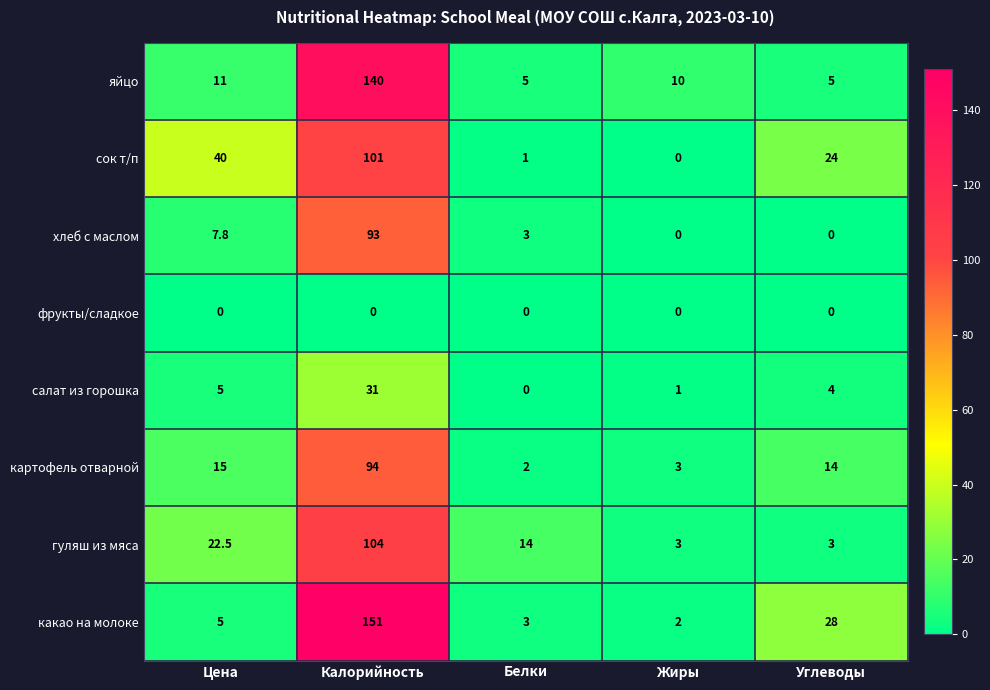

How many categories are shown in the chart?

5